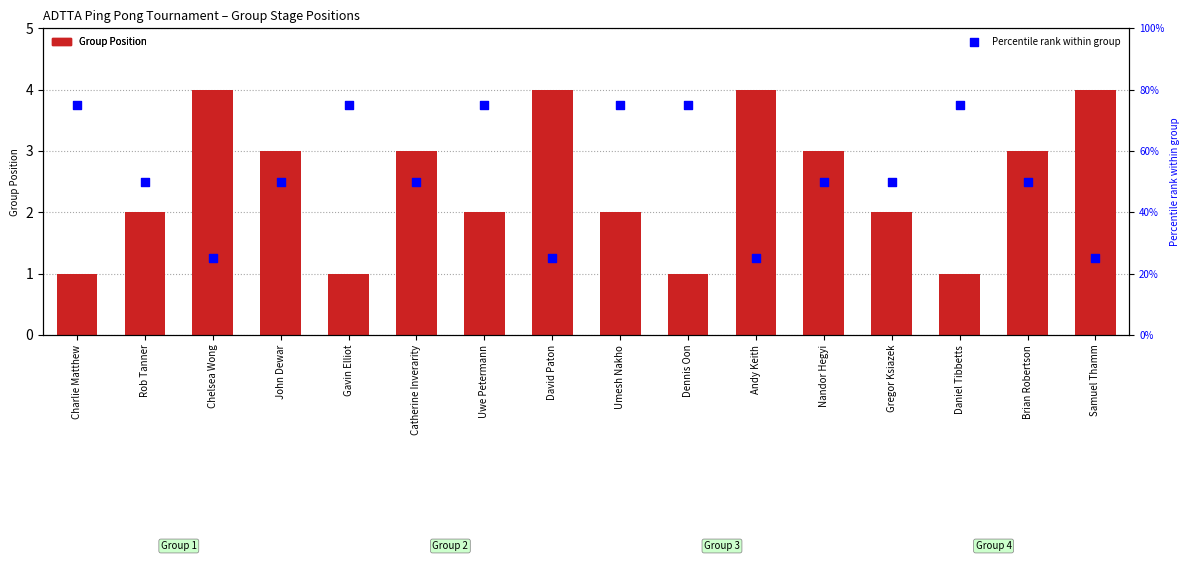

Which series contains the lowest Y value?

Group Position